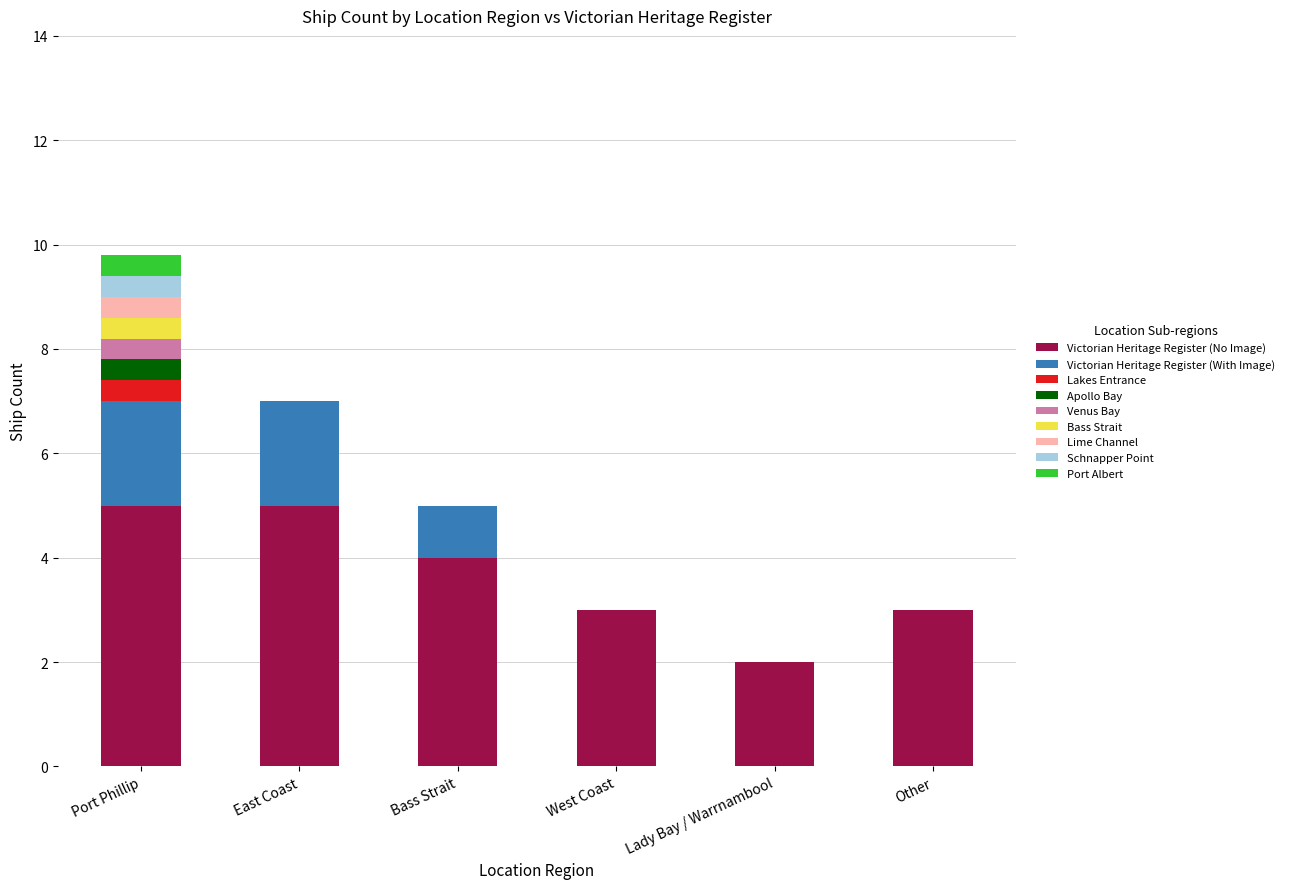

How many data points in Victorian Heritage Register (With Image) are above 1?

2